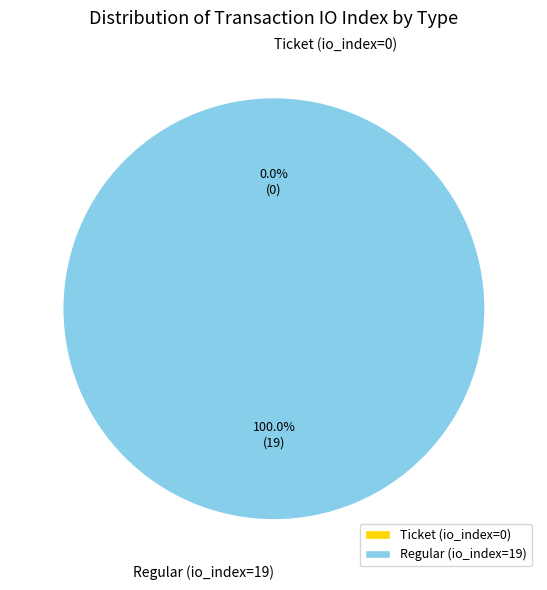

What is the change in value from Ticket (io_index=0) to Regular (io_index=19)?

+19